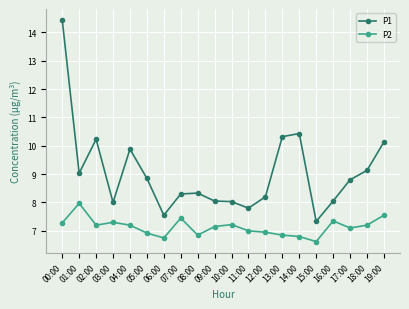

What is the total value across all series at 14:00?

17.2